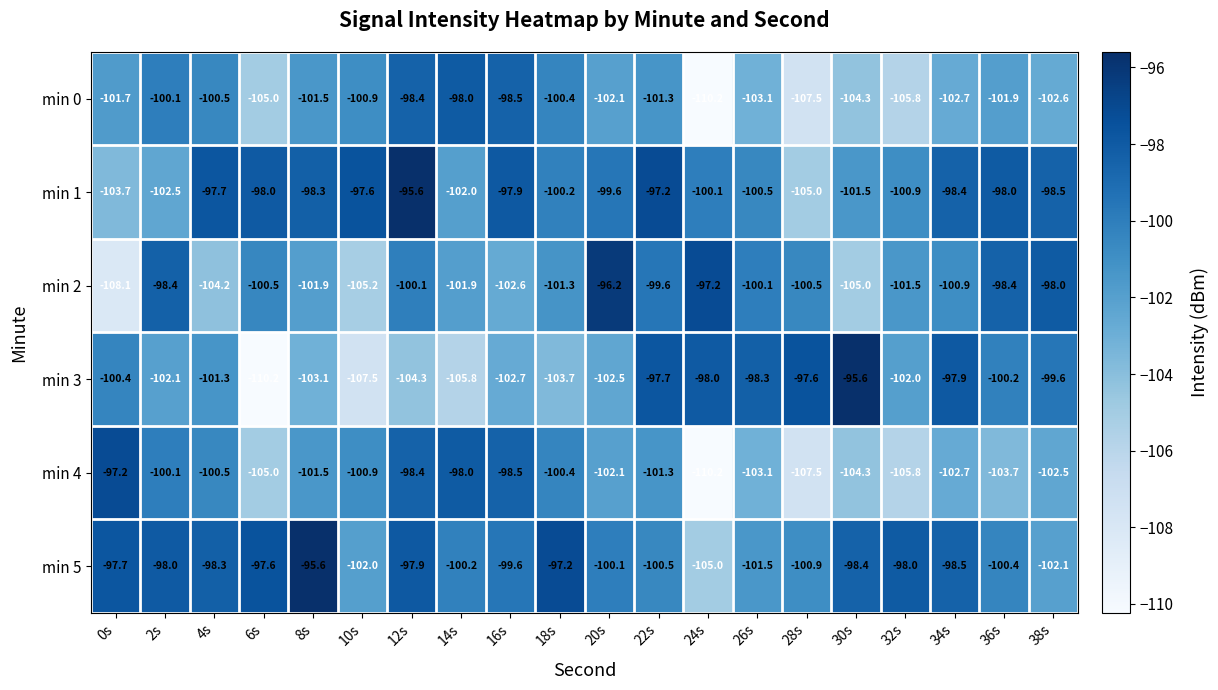

Count the number of categories in the chart.

20